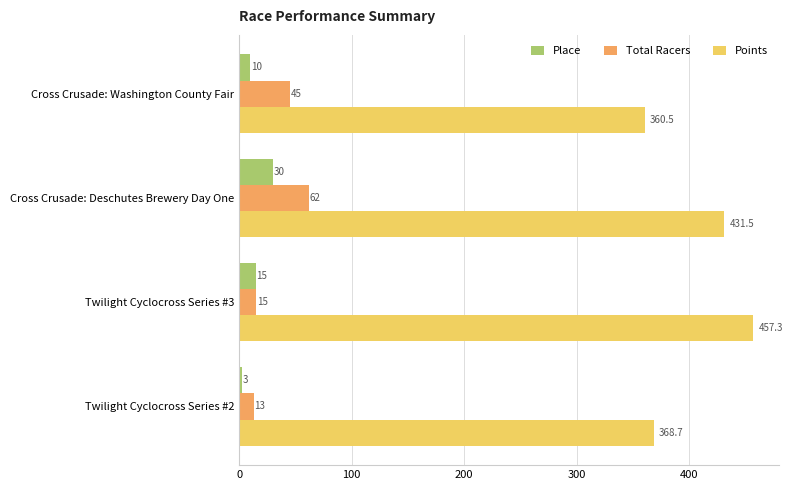

What is the sum of all Place values?

58.0